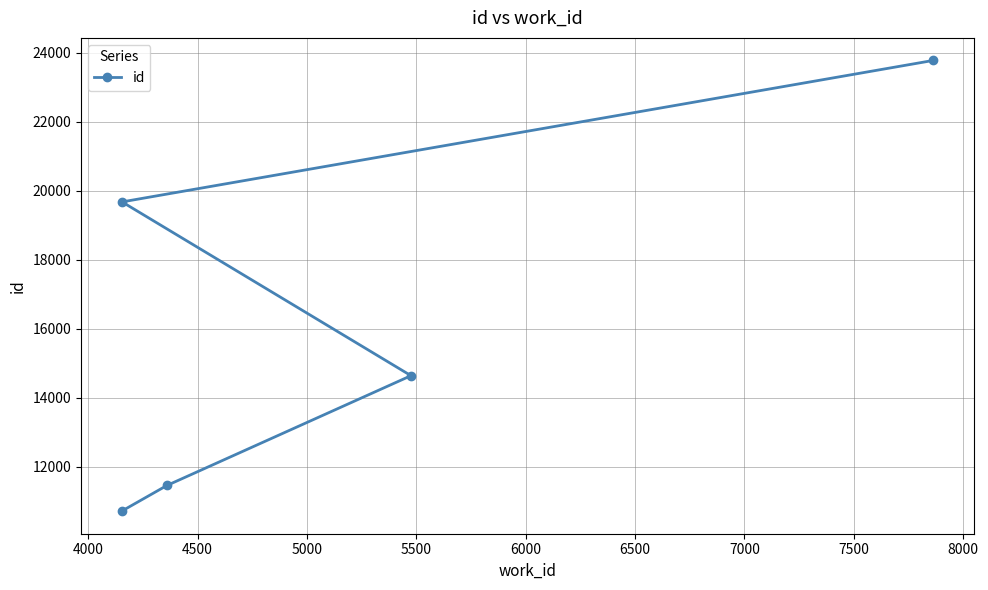

What is the value of the 2nd point from the left?

19677